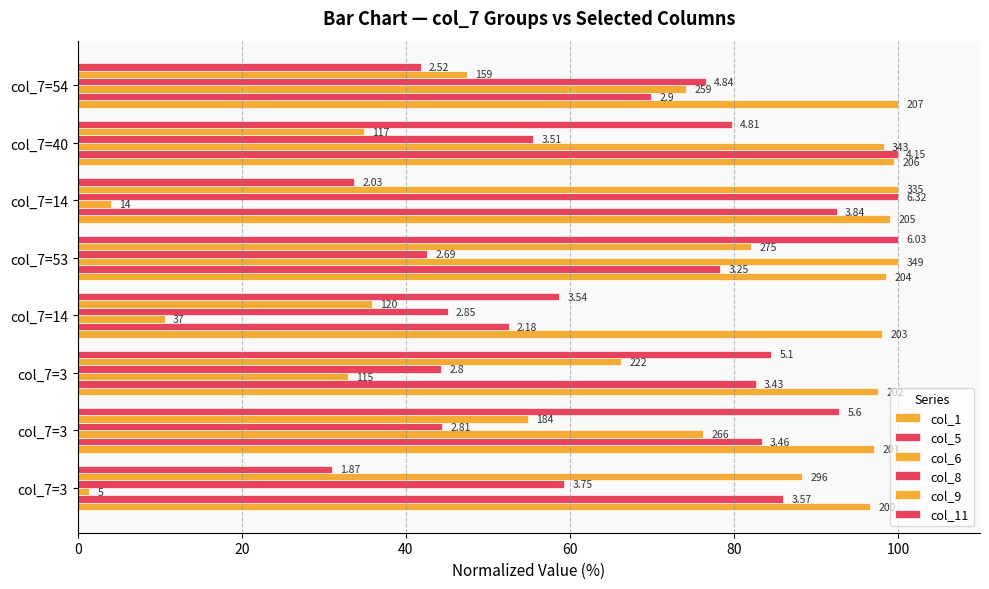

Where does the col_11 series first go above 79?

col_7=3